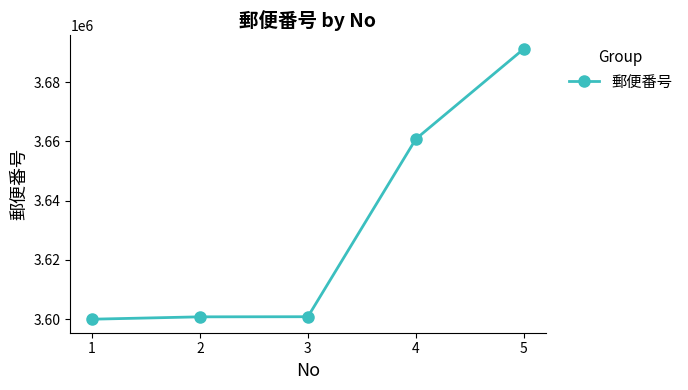

Is it true that the value at 2 is 5330156?

False